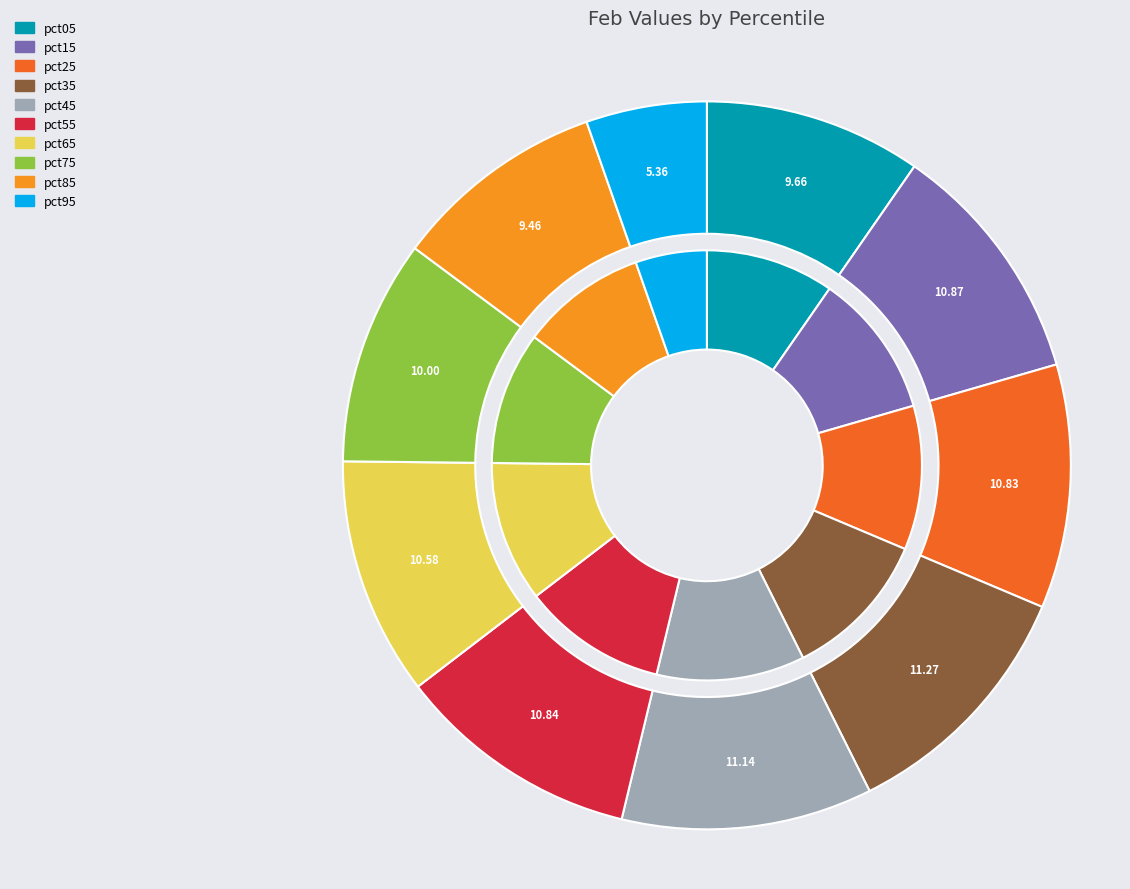

What is the smallest slice in the pie chart?

pct95